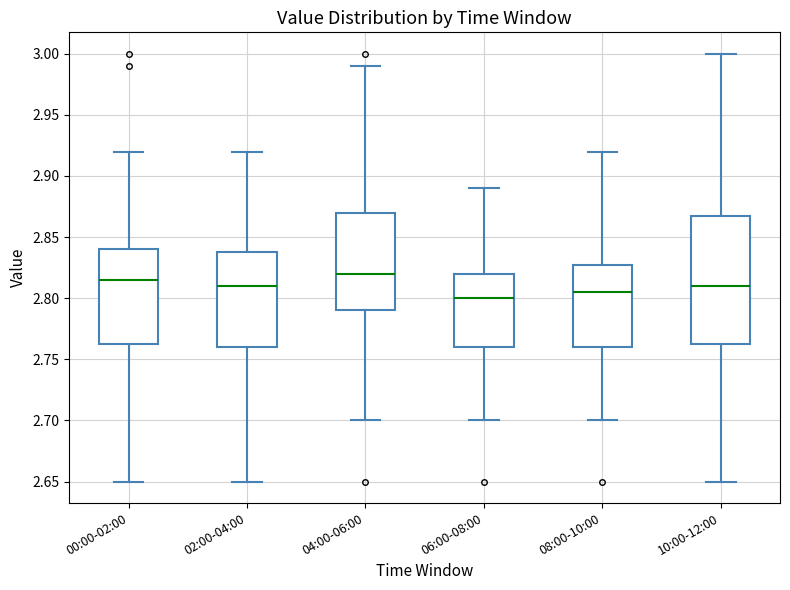

Comparing the boxes themselves (not the whiskers), which one is the tallest?

10:00-12:00